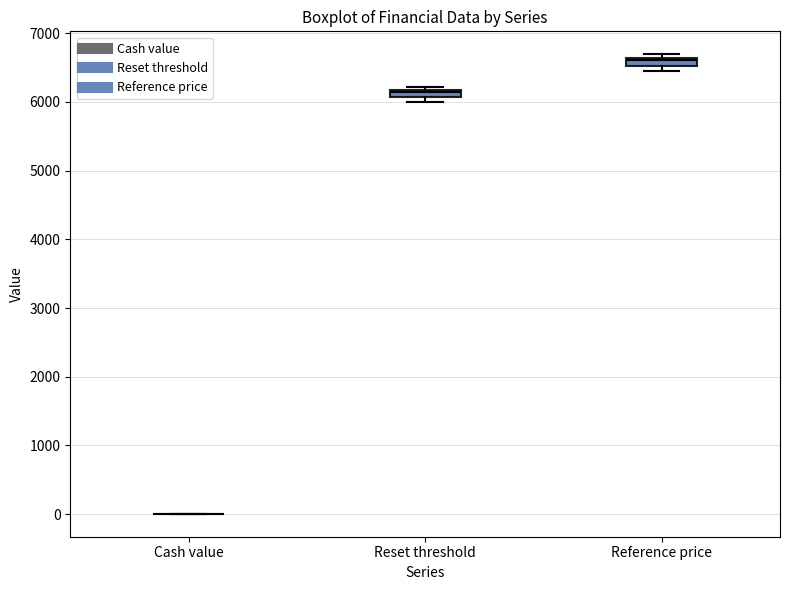

Where is the lower edge of the box for Reference price on the y-axis? The values are not printed on the chart, so give them approximately, as read against the axis.

6500